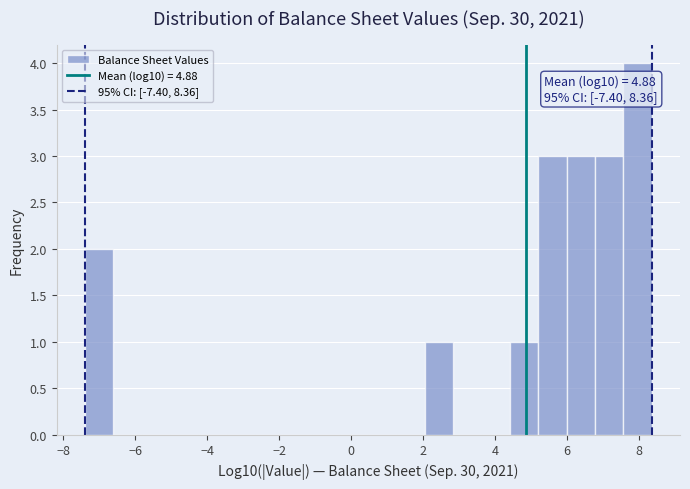

Around what value on the x-axis is the tallest bar? Give the approximate position of its centre, as read against the axis.

8.0